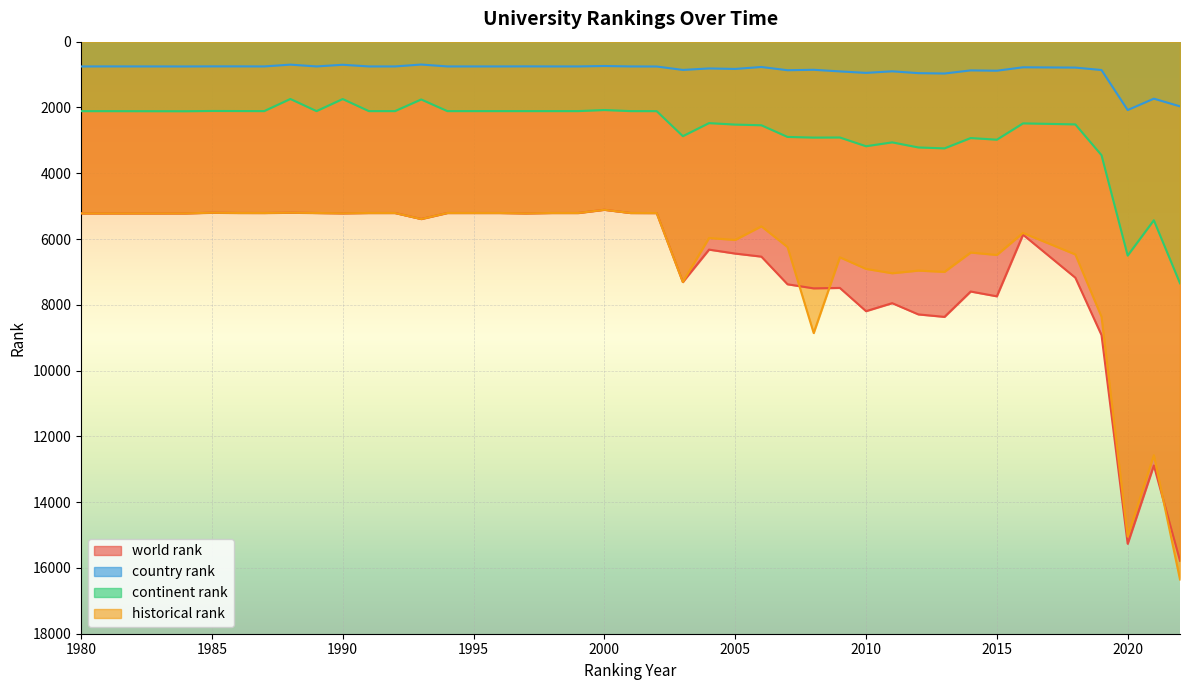

At which label is world rank closest to 10446?

2019